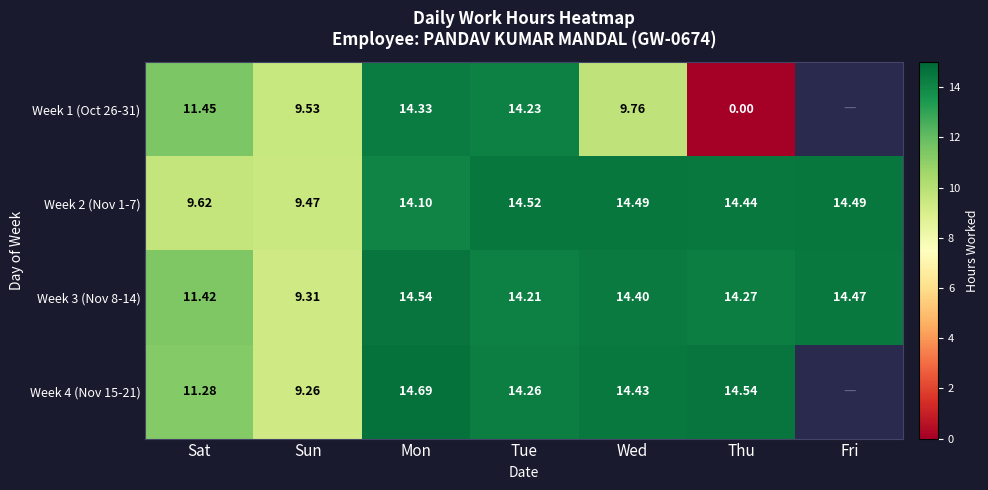

At which category does the chart reach its peak across all series?

Mon